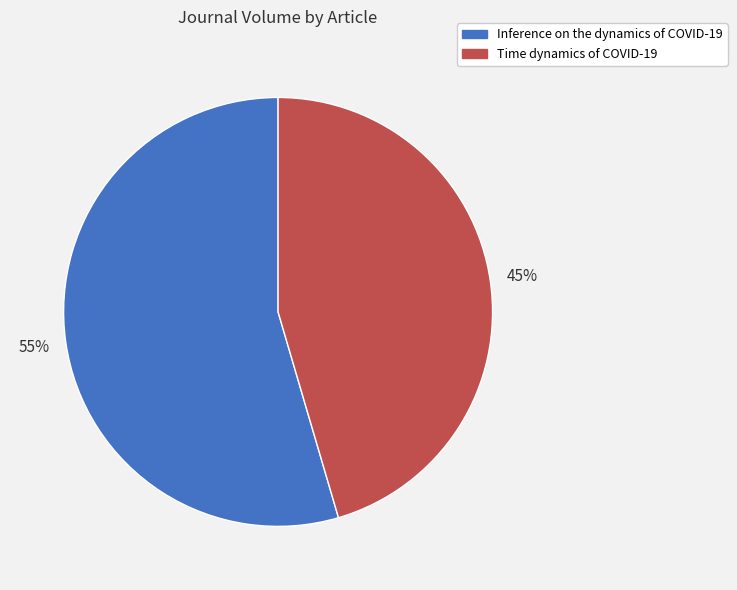

True or false: Inference on the dynamics of COVID-19 accounts for 66% of the total.

False